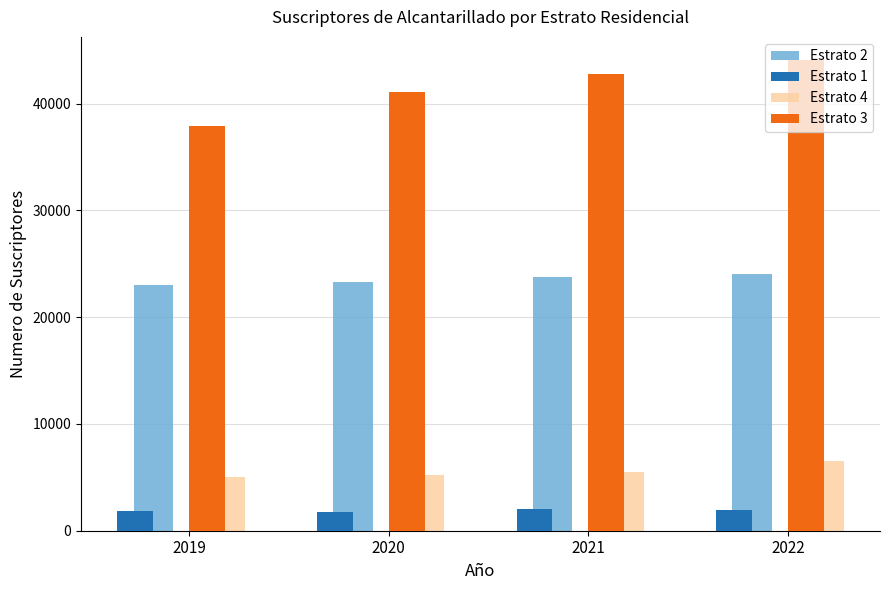

What are all the series names shown in the legend?

Estrato 2, Estrato 1, Estrato 4, Estrato 3